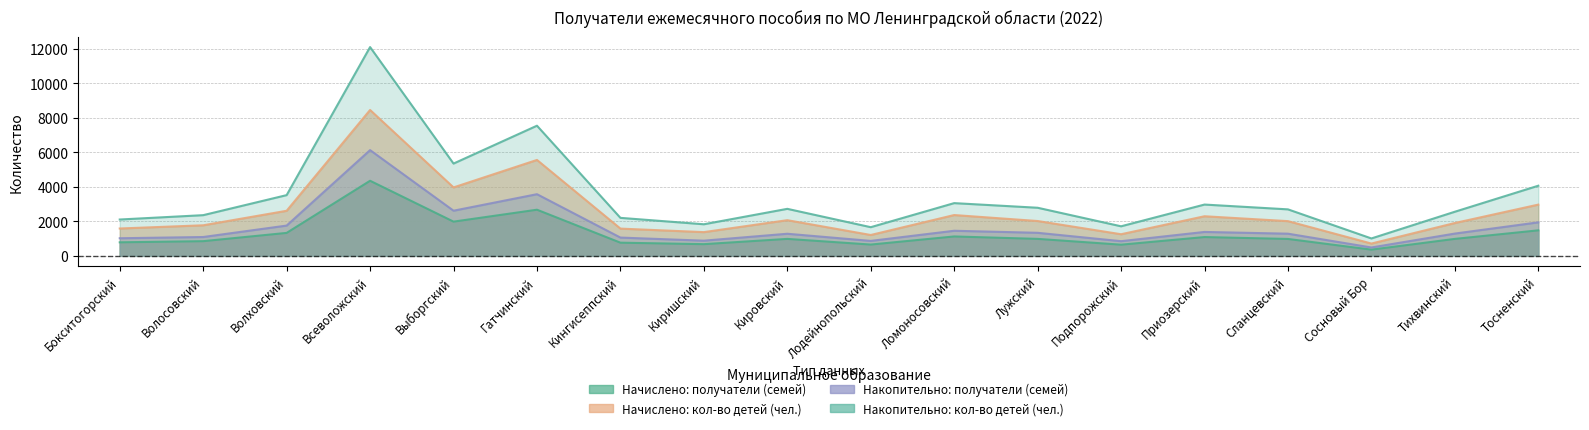

What is the label of the 11th point from the right?

Киришский